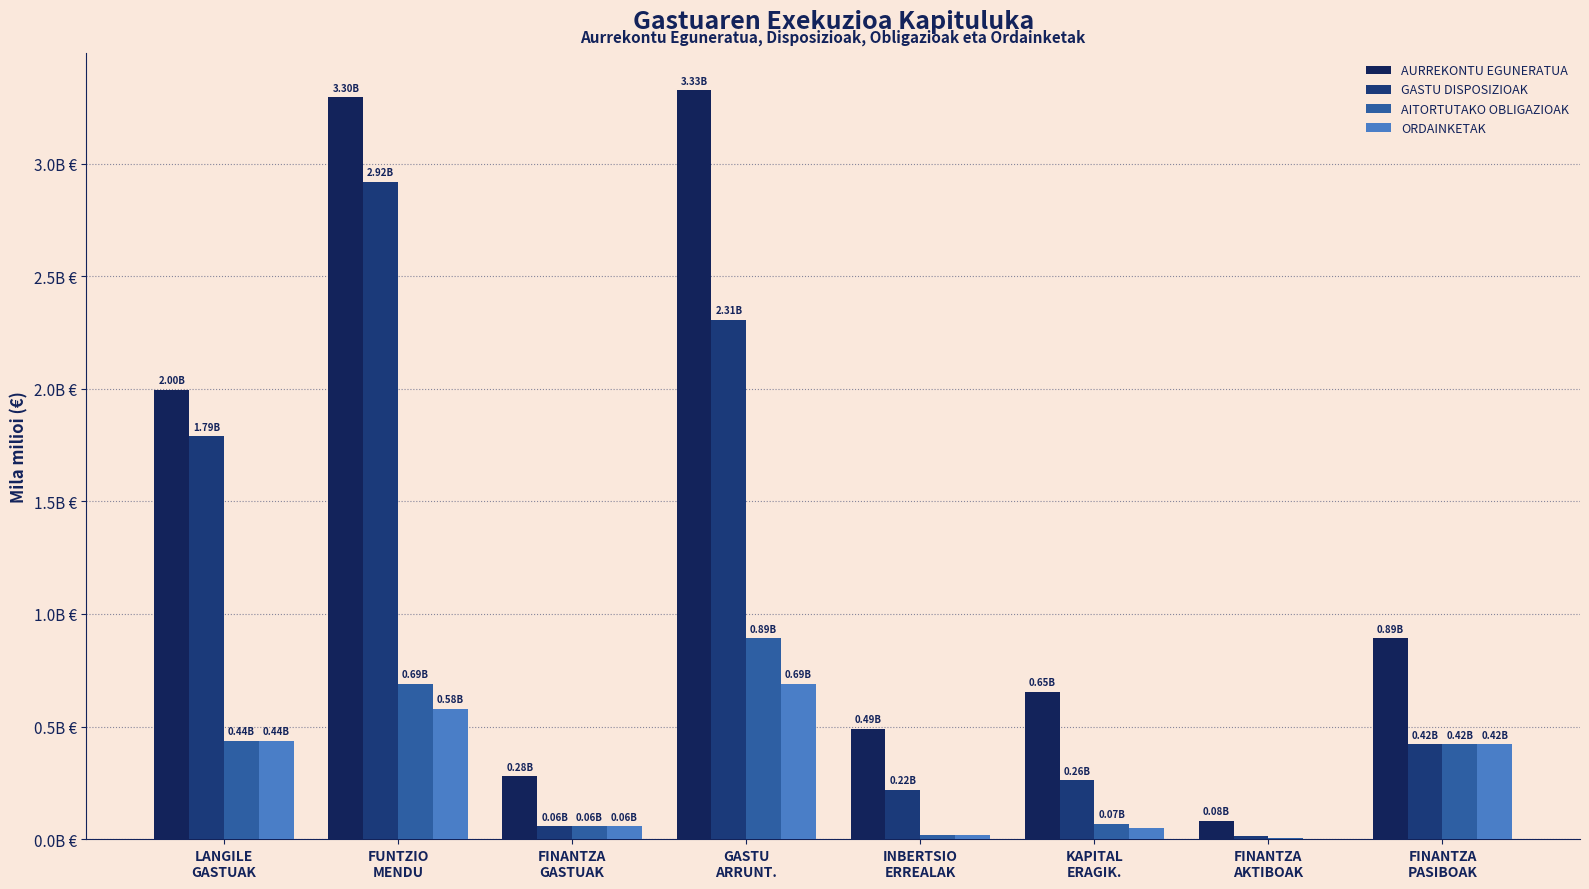

What position from the left is INBERTSIO
ERREALAK?

5